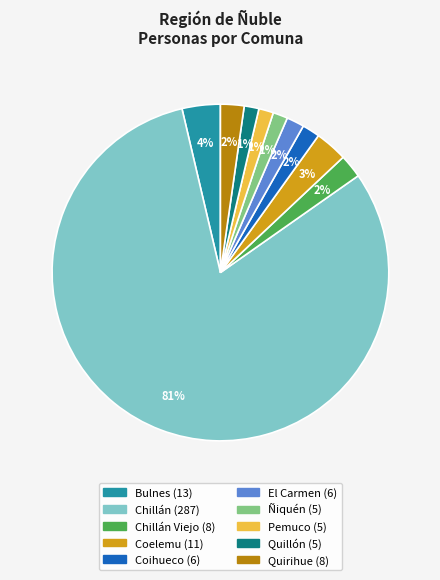

How many slices are in this pie chart?

10